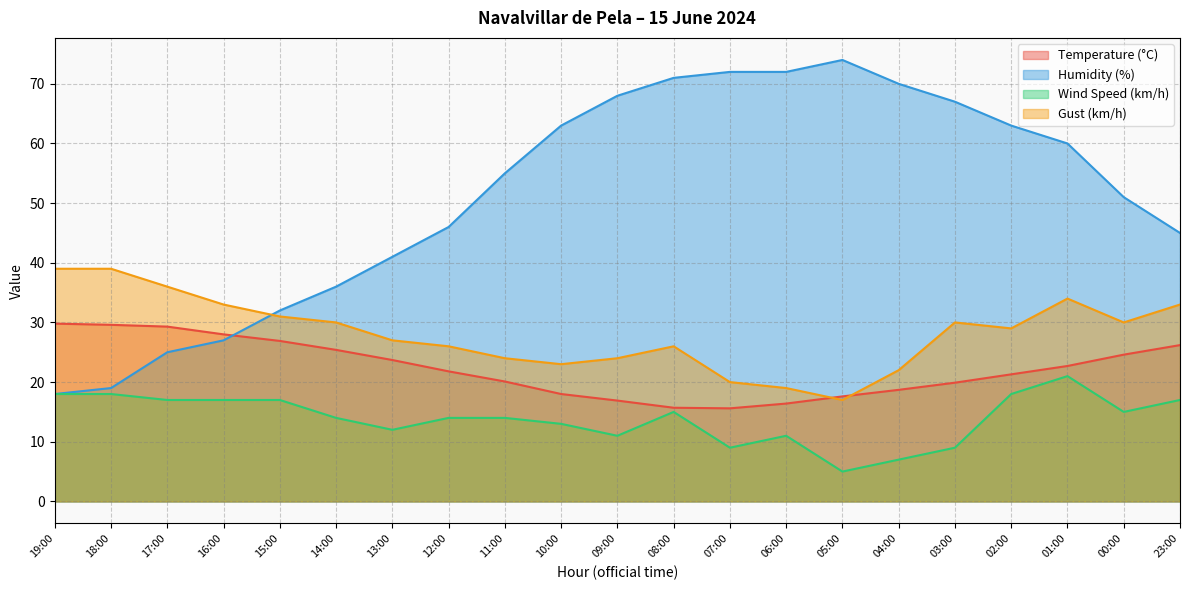

What position from the left is 03:00?

17